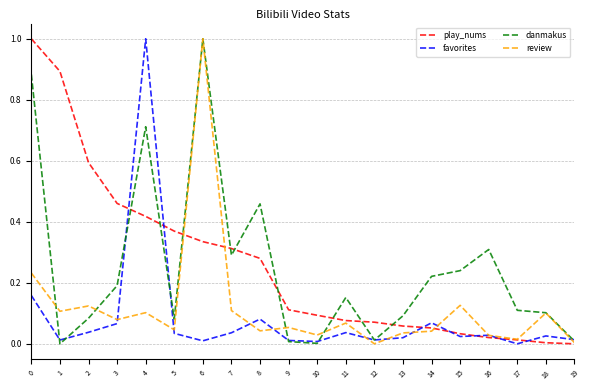

How many series are shown in this chart?

4